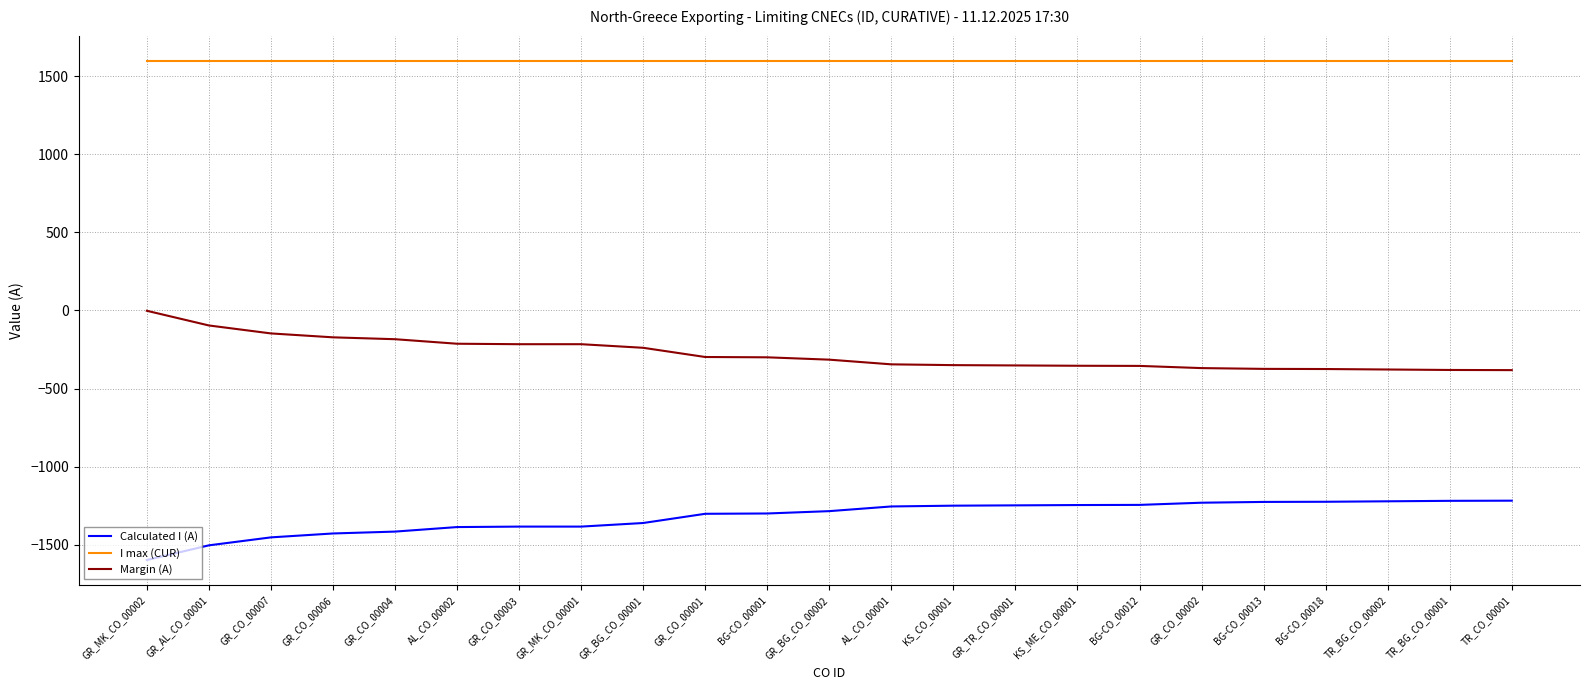

What is the smallest value displayed?

-1598